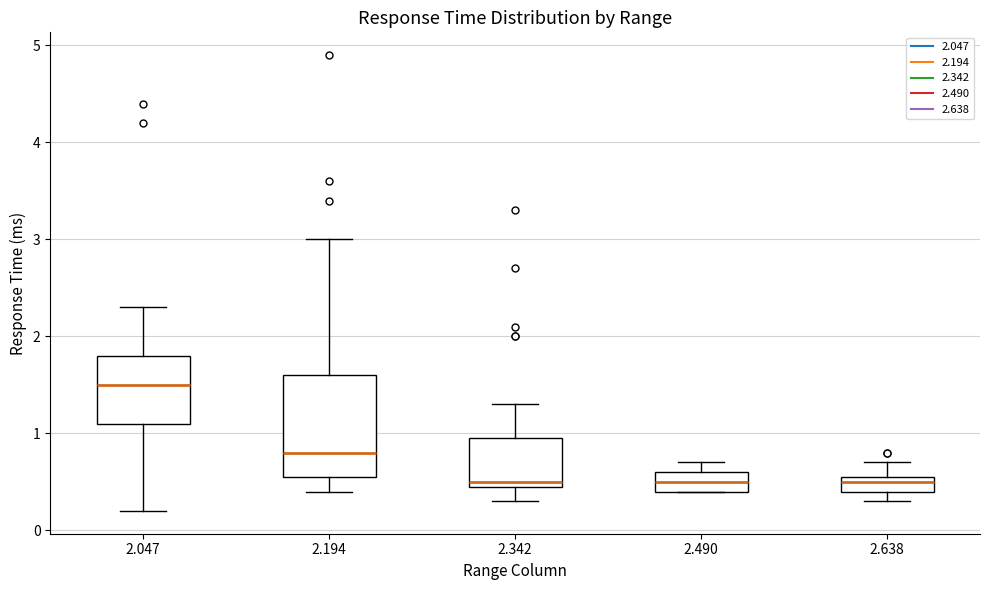

Where does the lower whisker of the box at x = 2.342 end on the y-axis? The values are not printed on the chart, so give them approximately, as read against the axis.

0.3